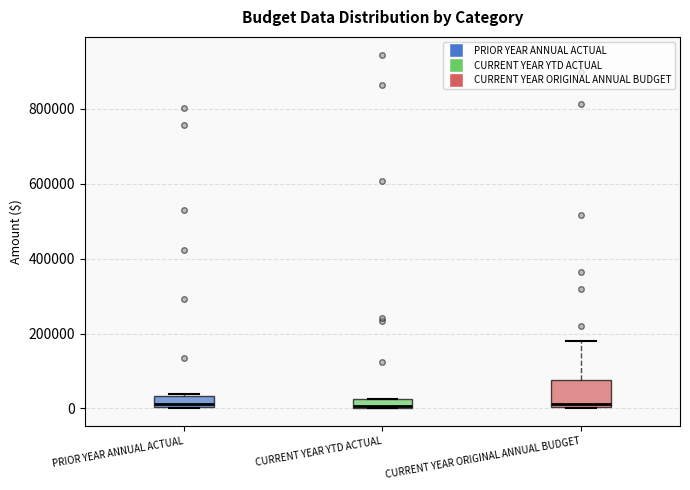

Which box is the tallest, from its lower edge to its upper edge?

CURRENT YEAR ORIGINAL ANNUAL BUDGET